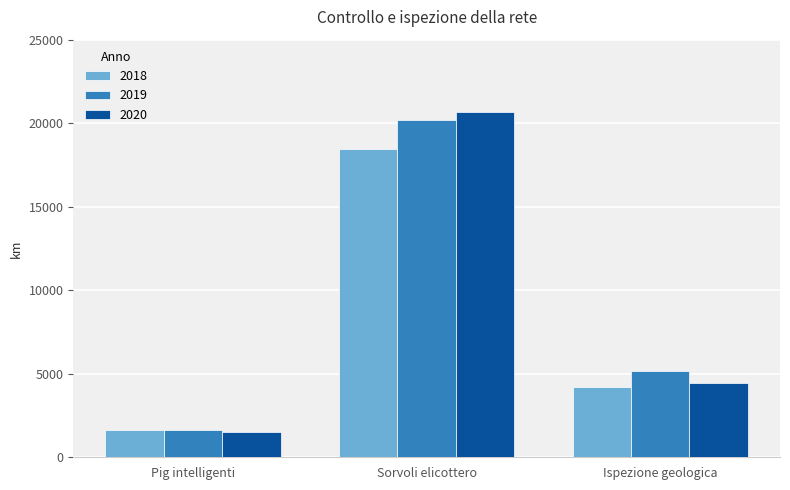

Reading left to right, transcribe all the data shown in this chart.

2018: 1651	18462	4209
2019: 1651	20178	5163
2020: 1487	20662	4438